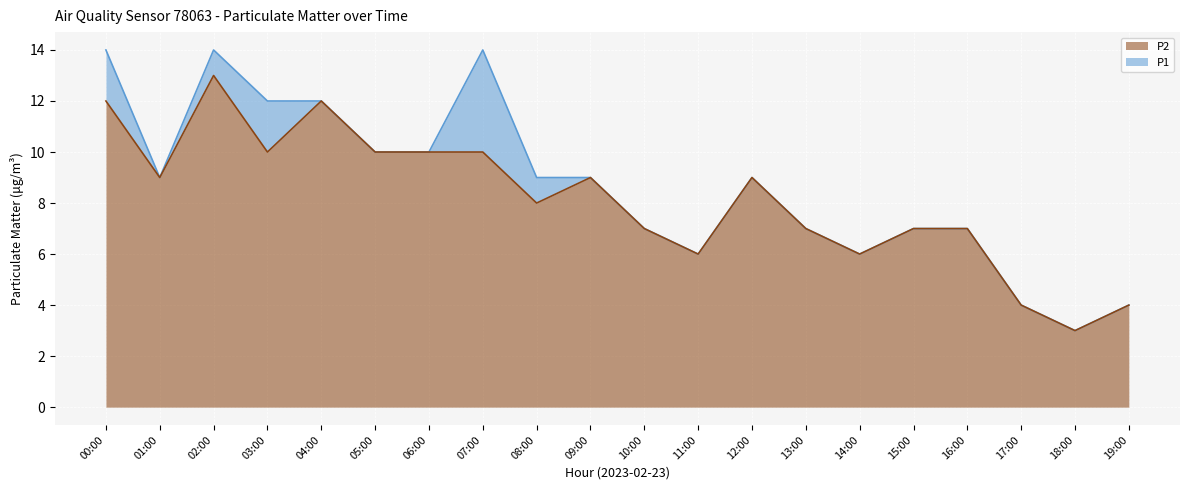

How many P2 values are between 7 and 10?

12